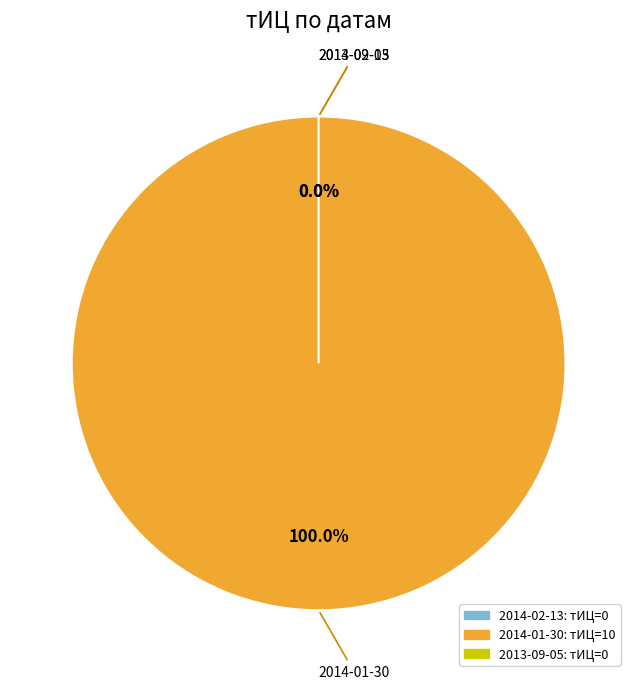

What is the change in value from 2014-02-13 to 2014-01-30?

+10